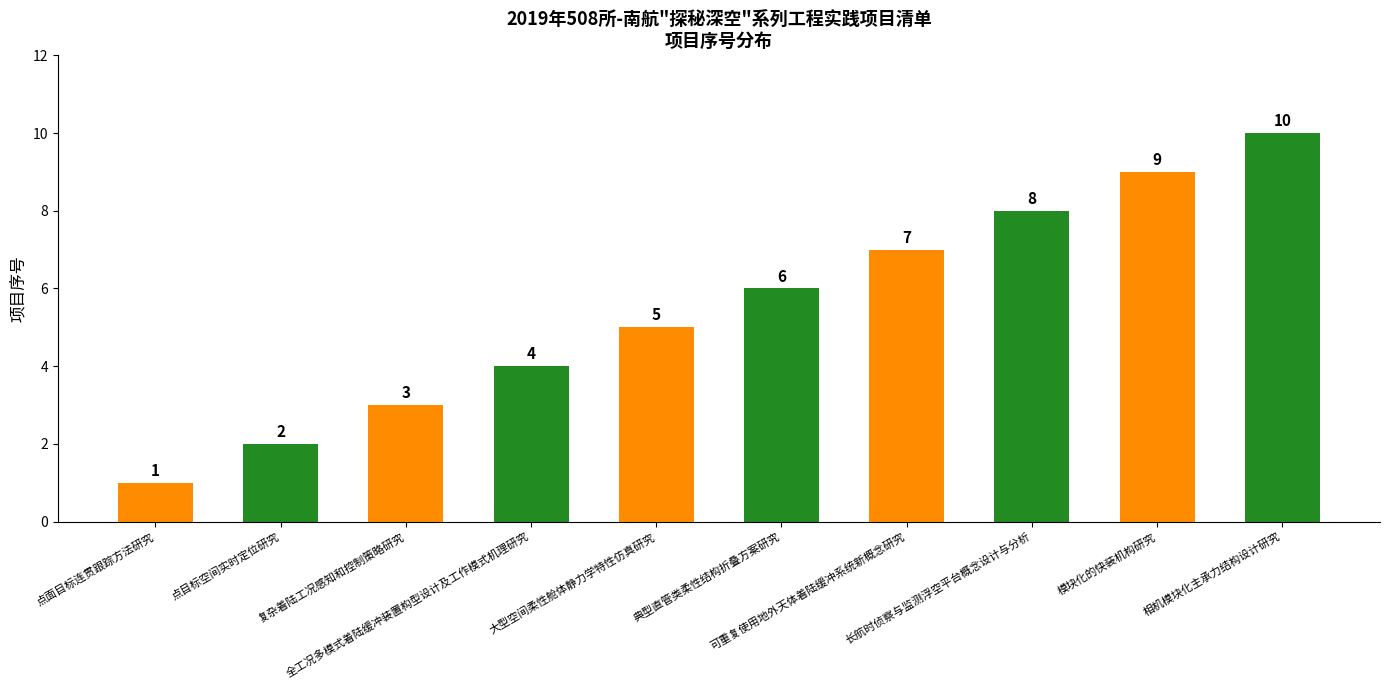

Rank the categories by value from lowest to highest.

点面目标连贯跟踪方法研究, 点目标空间实时定位研究, 复杂着陆工况感知和控制策略研究, 全工况多模式着陆缓冲装置构型设计及工作模式机理研究, 大型空间柔性舱体静力学特性仿真研究, 典型直管类柔性结构折叠方案研究, 可重复使用地外天体着陆缓冲系统新概念研究, 长航时侦察与监测浮空平台概念设计与分析, 模块化的快装机构研究, 相机模块化主承力结构设计研究